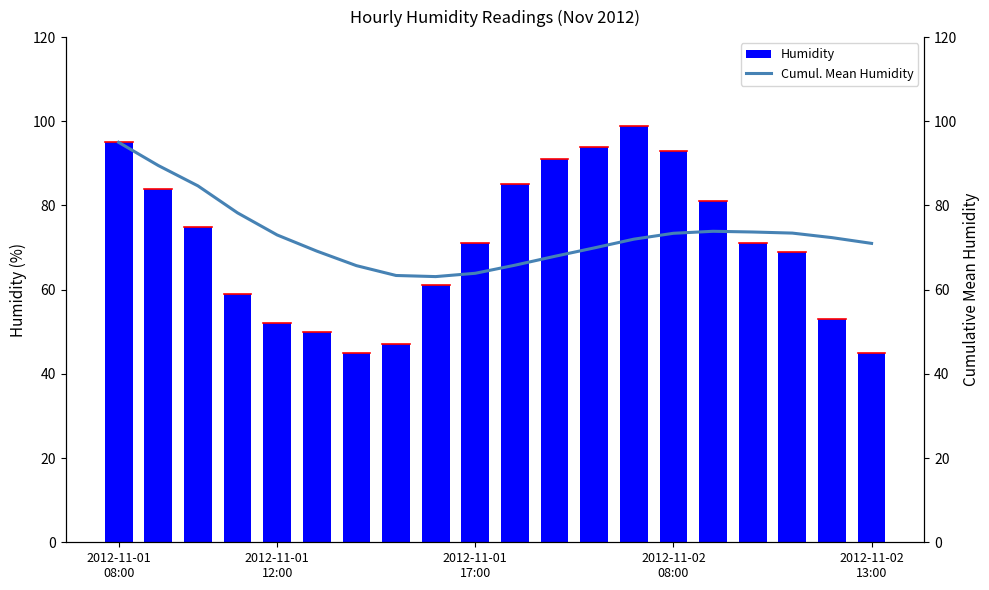

Reading right to left, list all the values displayed in this chart.

Humidity: 45.0	53.0	69.0	71.0	81.0	93.0	99.0	94.0	91.0	85.0	71.0	61.0	47.0	45.0	50.0	52.0	59.0	75.0	84.0	95.0
Cumul. Mean Humidity: 71.0	72.4	73.4	73.7	73.9	73.4	72.0	69.9	67.9	65.8	63.9	63.1	63.4	65.7	69.2	73.0	78.2	84.7	89.5	95.0